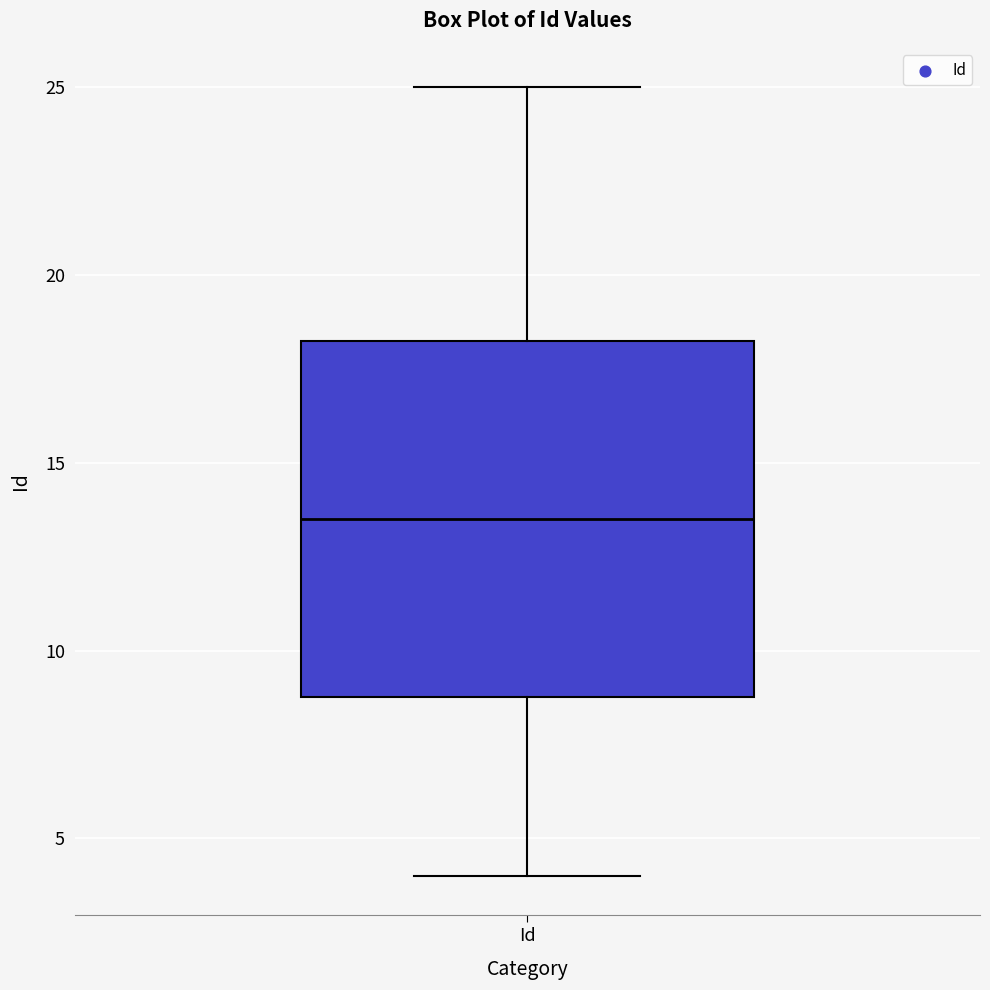

Where is the upper edge of the box for Id on the y-axis? The values are not printed on the chart, so give them approximately, as read against the axis.

18.5